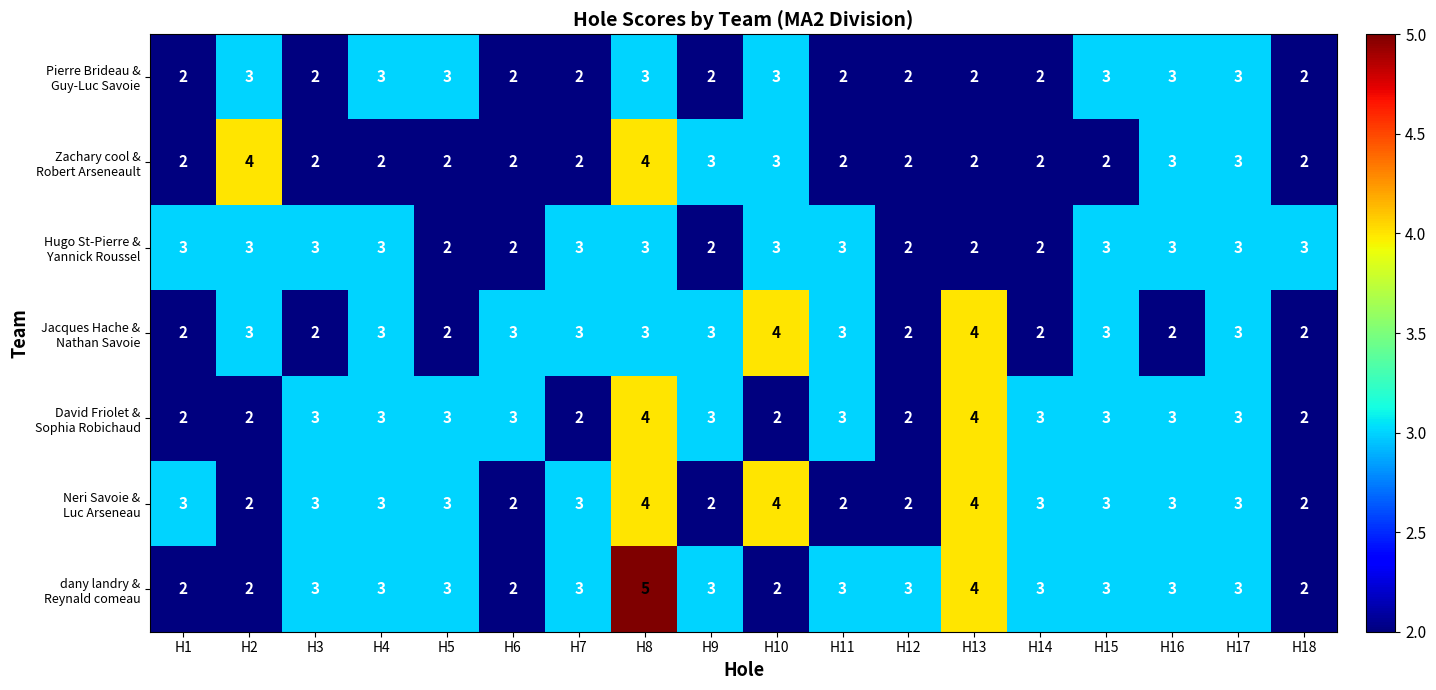

At how many categories does at least one series exceed 2?

18